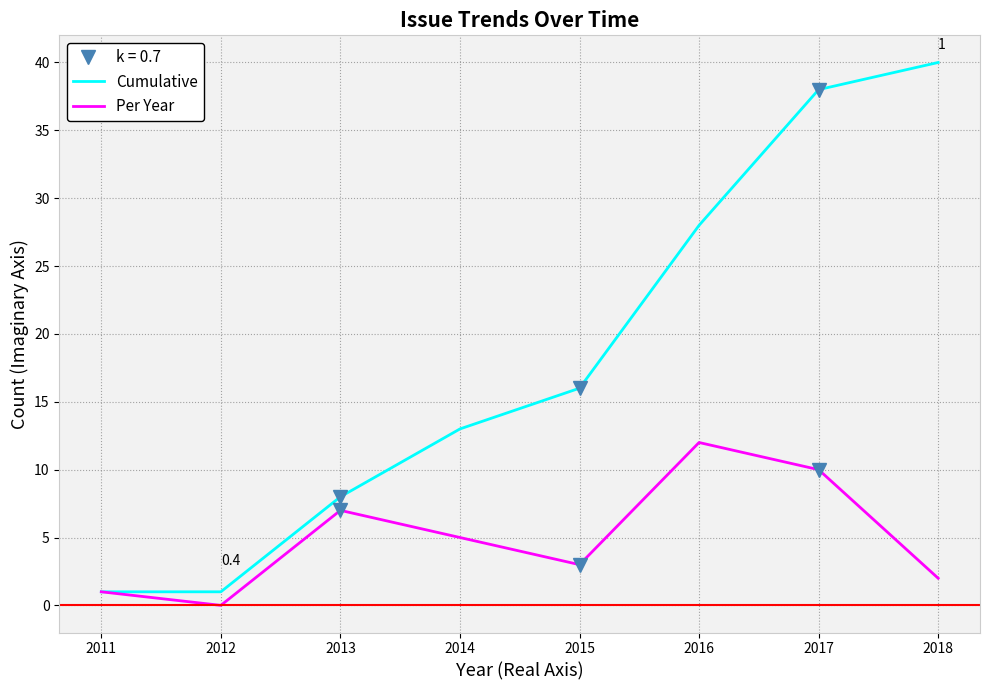

What is the greatest value displayed?

40